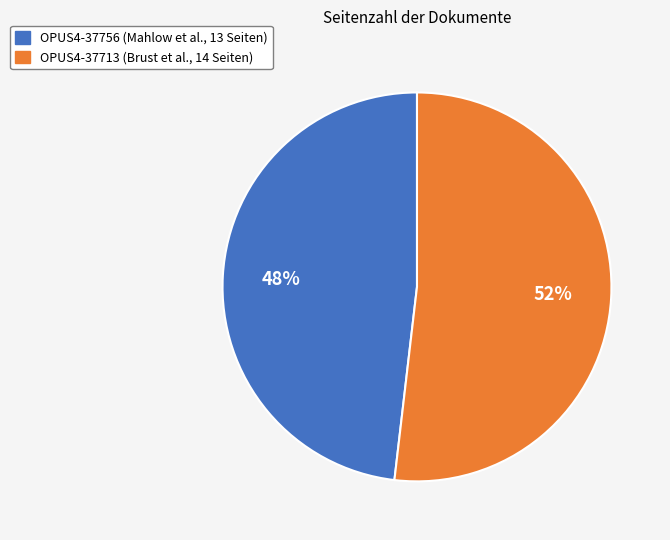

True or false: OPUS4-37756 accounts for 55% of the total.

False